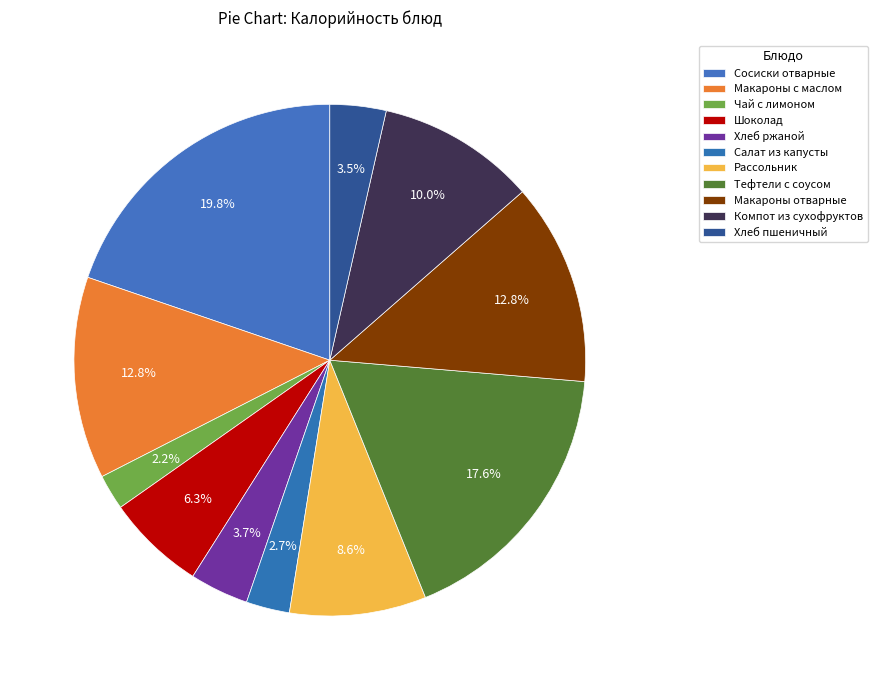

How many segments does this pie chart have?

11